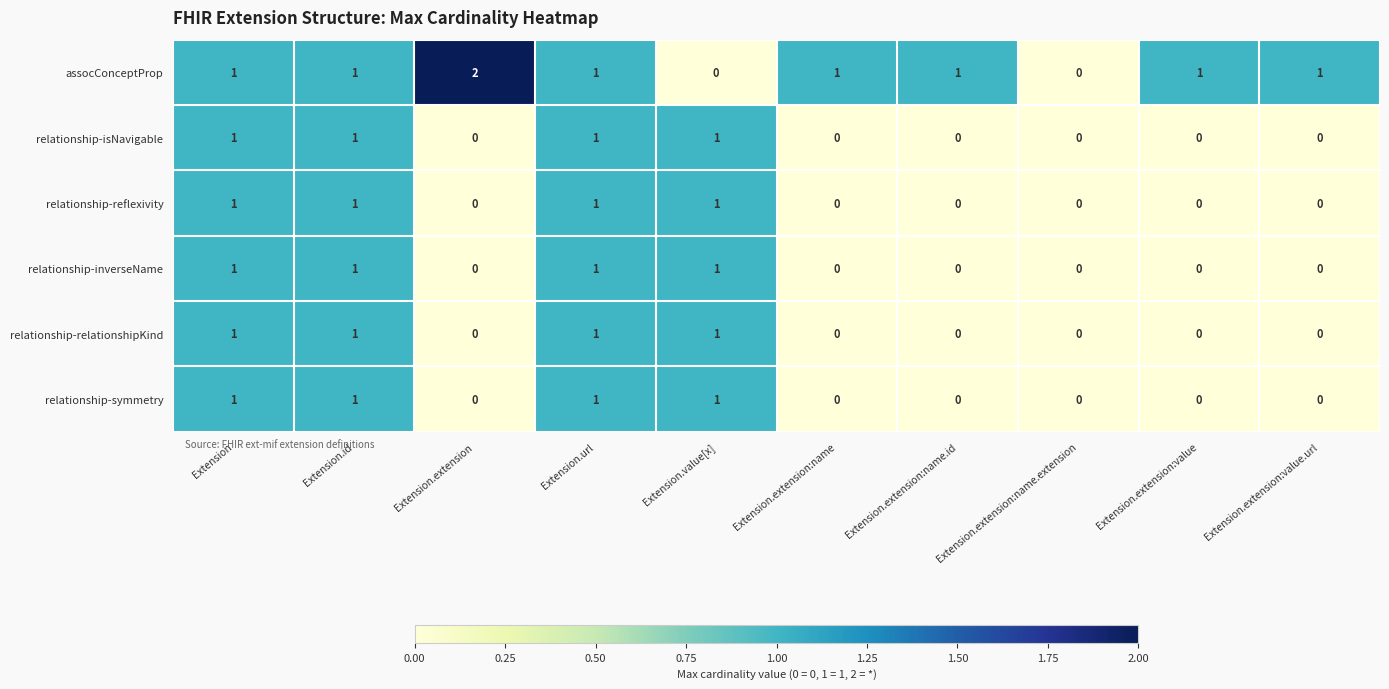

How many data points does each series have?

10